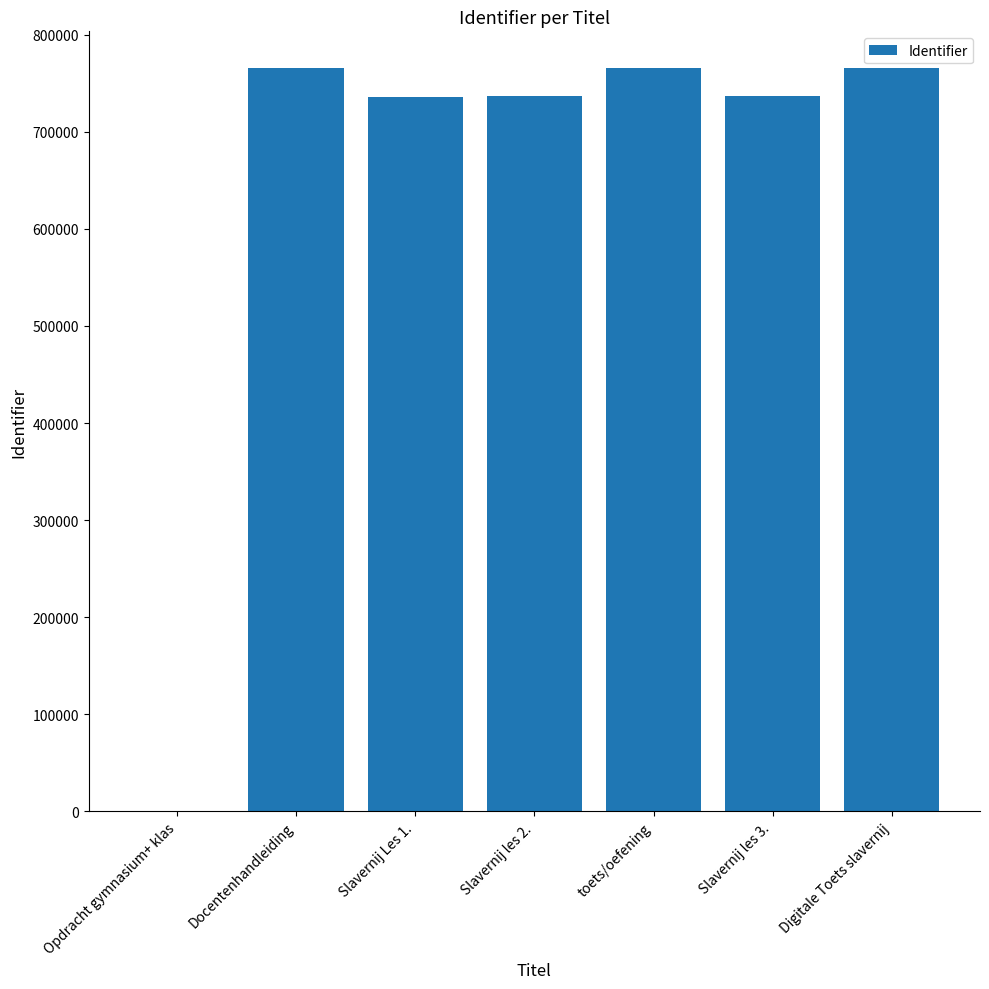

The value at Slavernij les 2. is 736469. True or false?

True